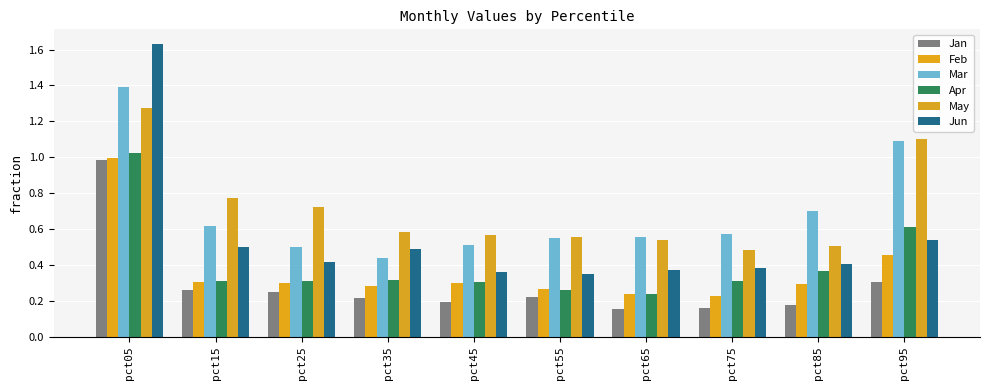

Does the chart contain any negative values?

No